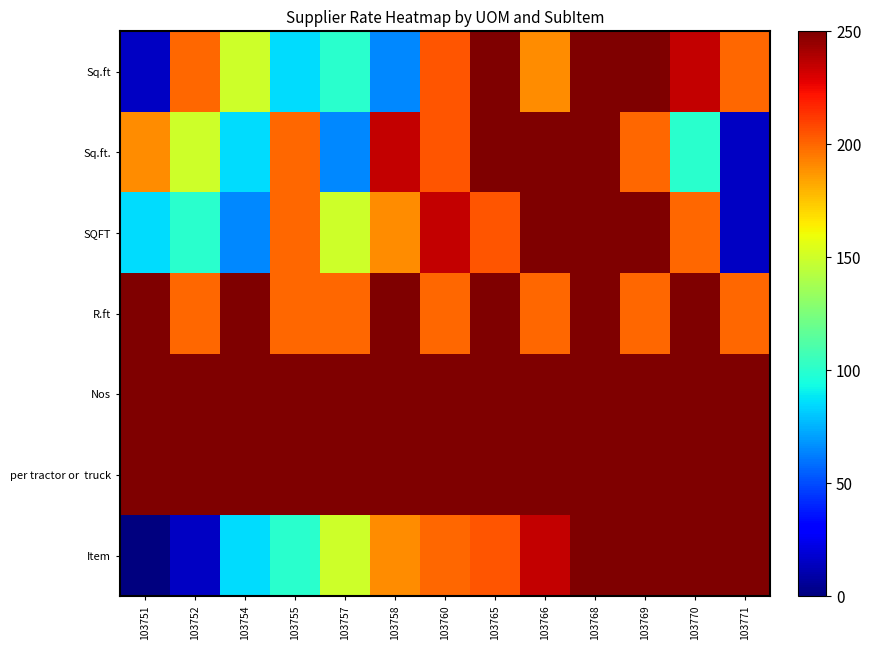

Rank the series by their maximum value, from lowest to highest.

Sq.ft, Sq.ft., SQFT, R.ft, Nos, per tractor or truck, Item